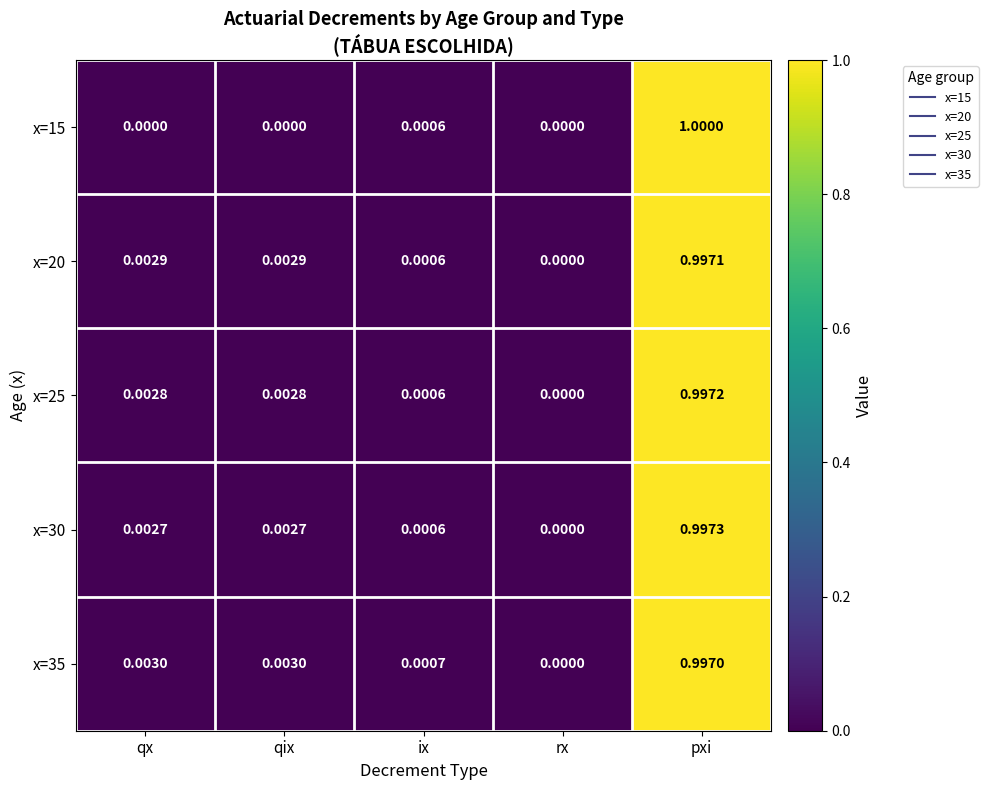

At which category is the sum across all series the highest?

pxi